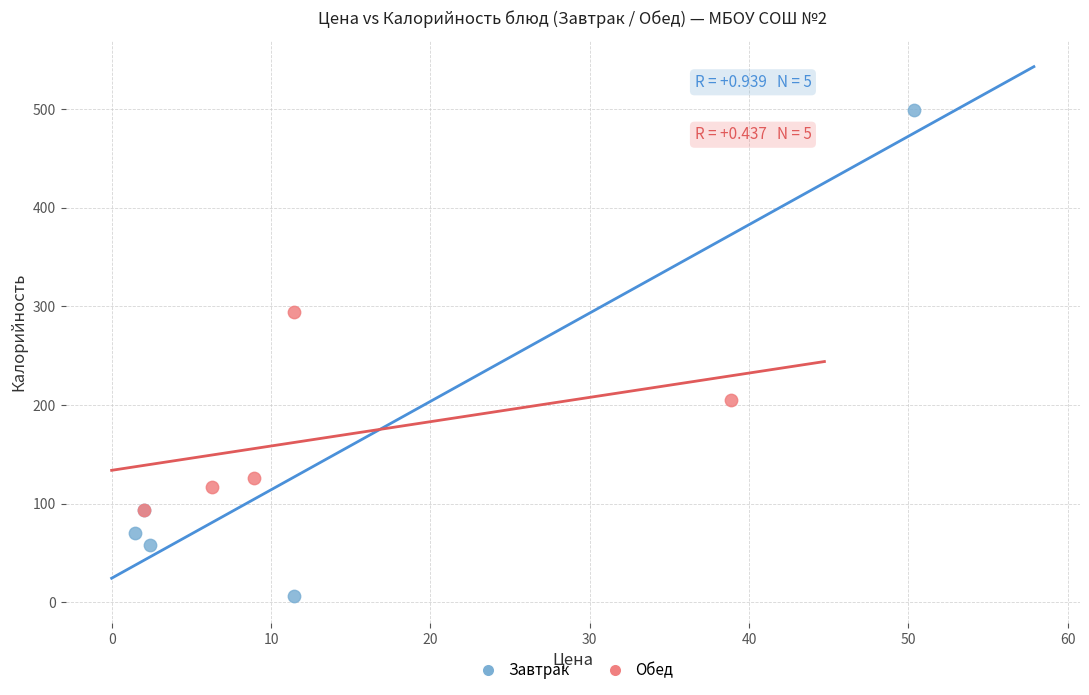

What are all the series names shown in the legend?

Завтрак, Обед